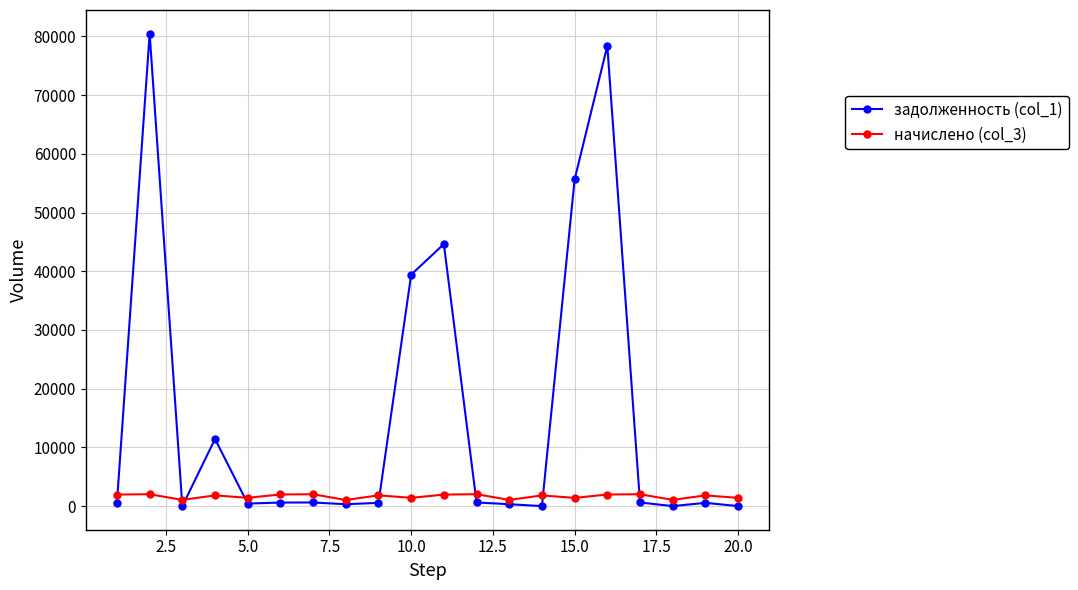

What is the value of the начислено (col_3) point at the 4th from the left?

1826.7